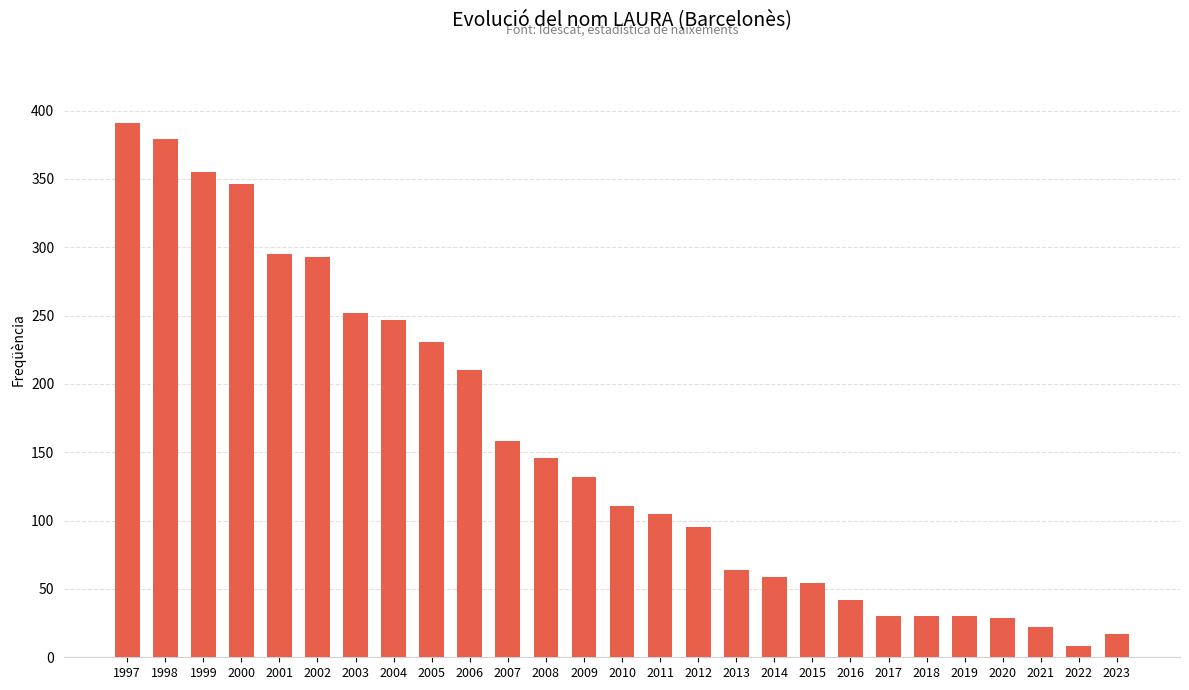

The chart shows a value of 29 at 2020. True or false?

True